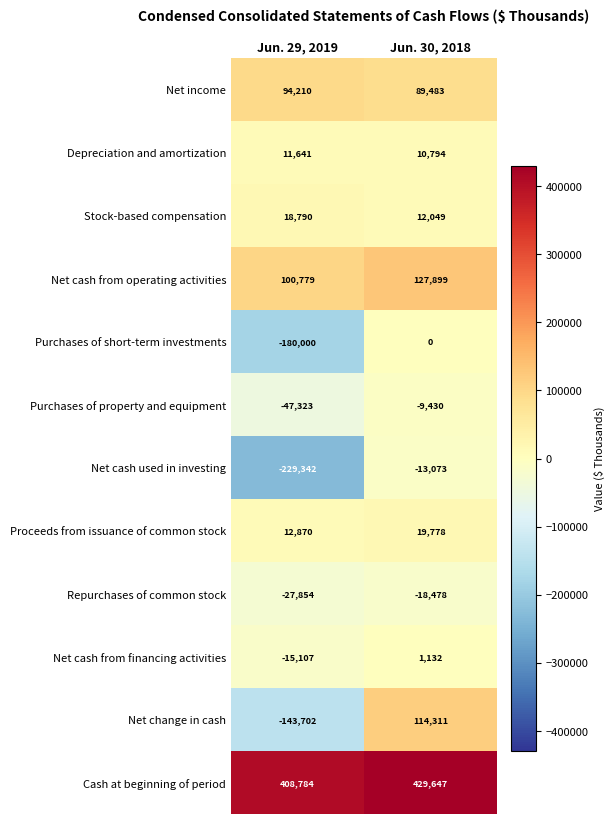

Is it true that Stock-based compensation equals 28252 at Jun. 29, 2019?

False